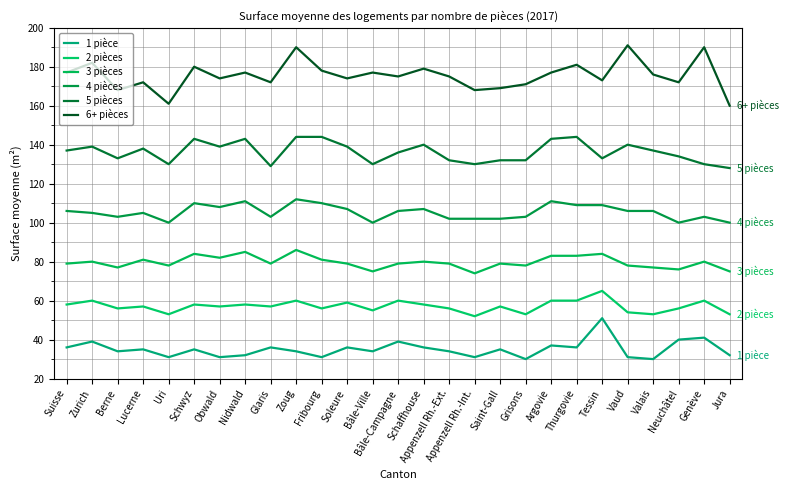

How many lines are shown in the chart?

6